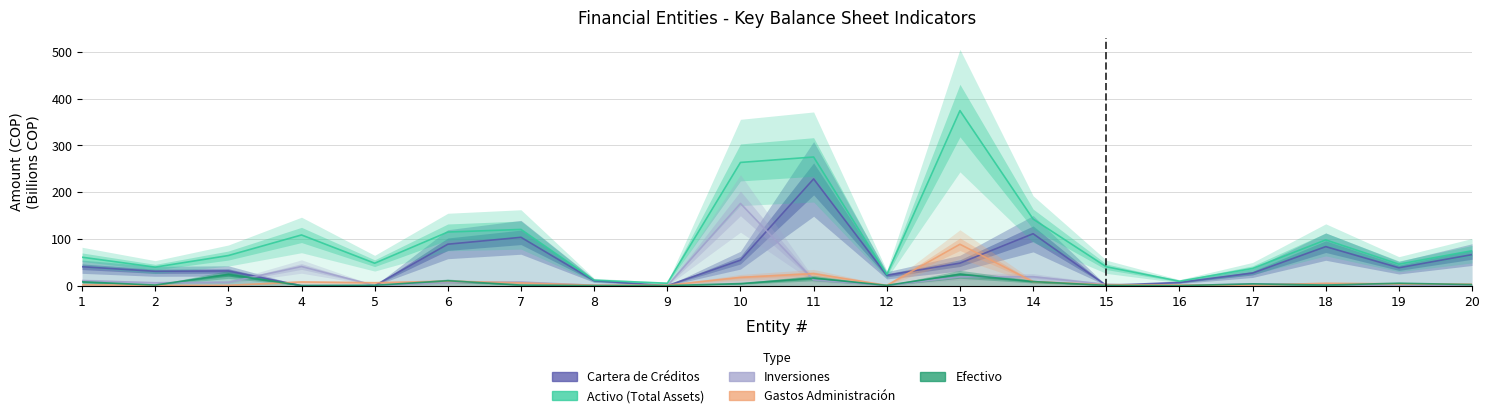

True or false: ACTIVO and GASTOS DE ADMINISTRACION cross at least once.

False